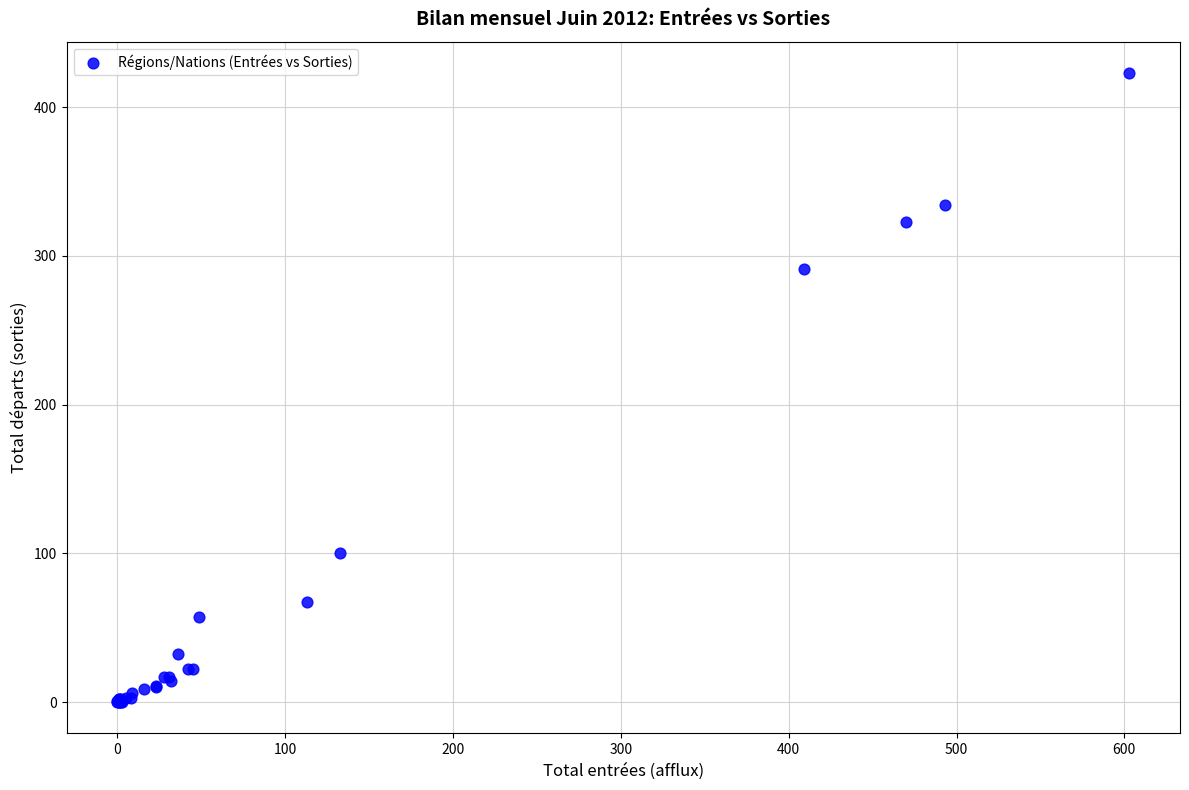

What Y value in the scatter plot is closest to 211?

291